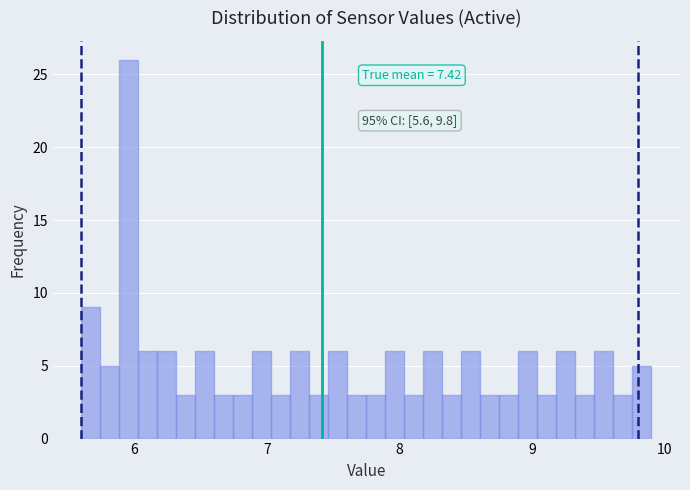

Around what value on the x-axis is the tallest bar? Give the approximate position of its centre, as read against the axis.

6.0